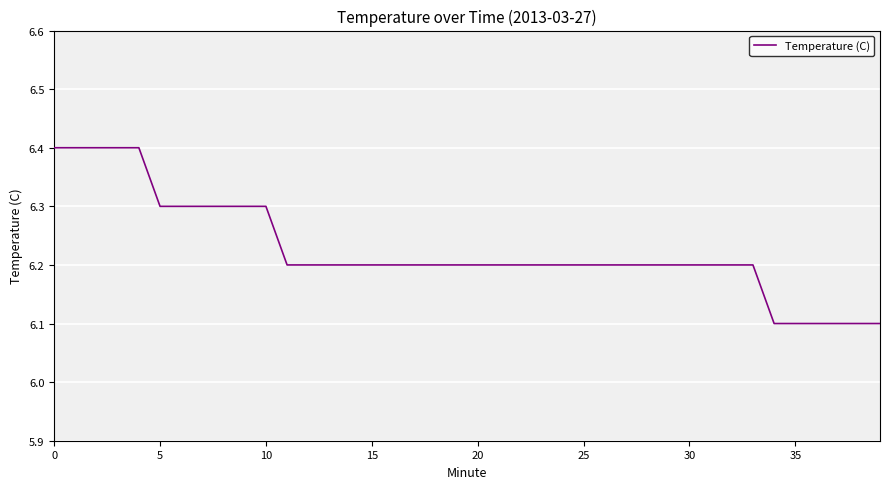

What is the smallest value displayed?

6.1